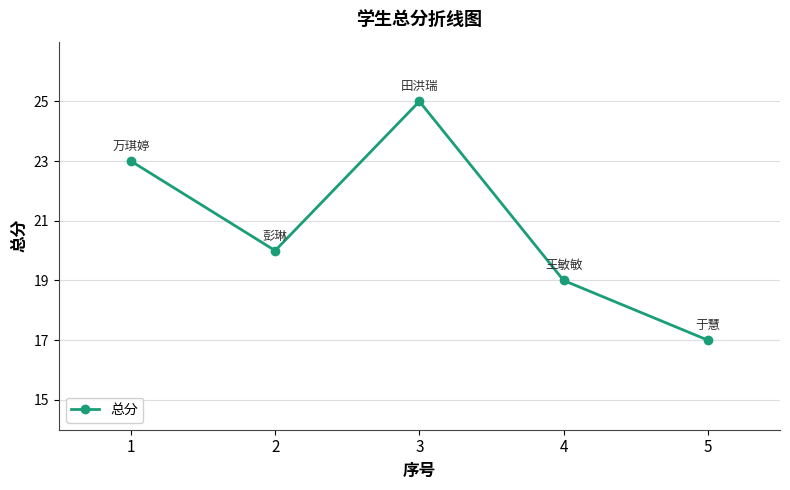

How many categories are shown in the chart?

5